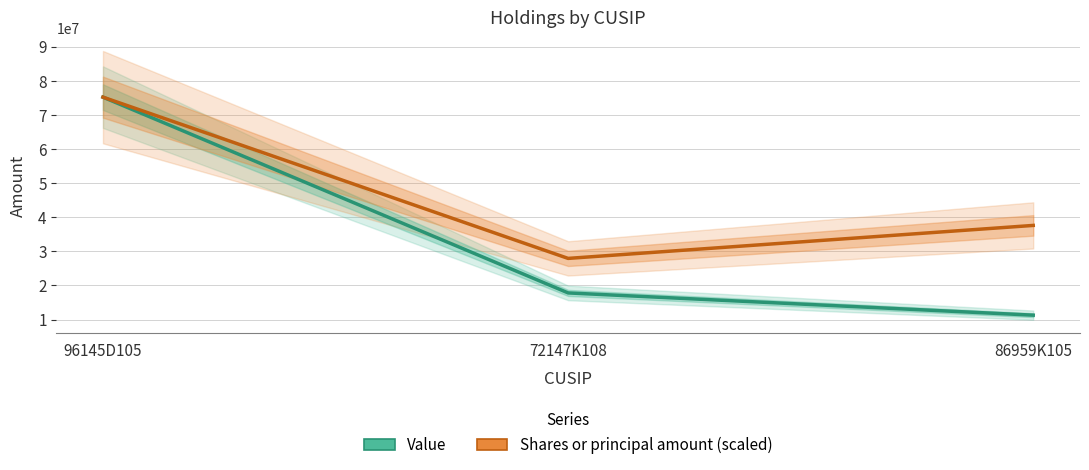

How many series are shown in this chart?

2